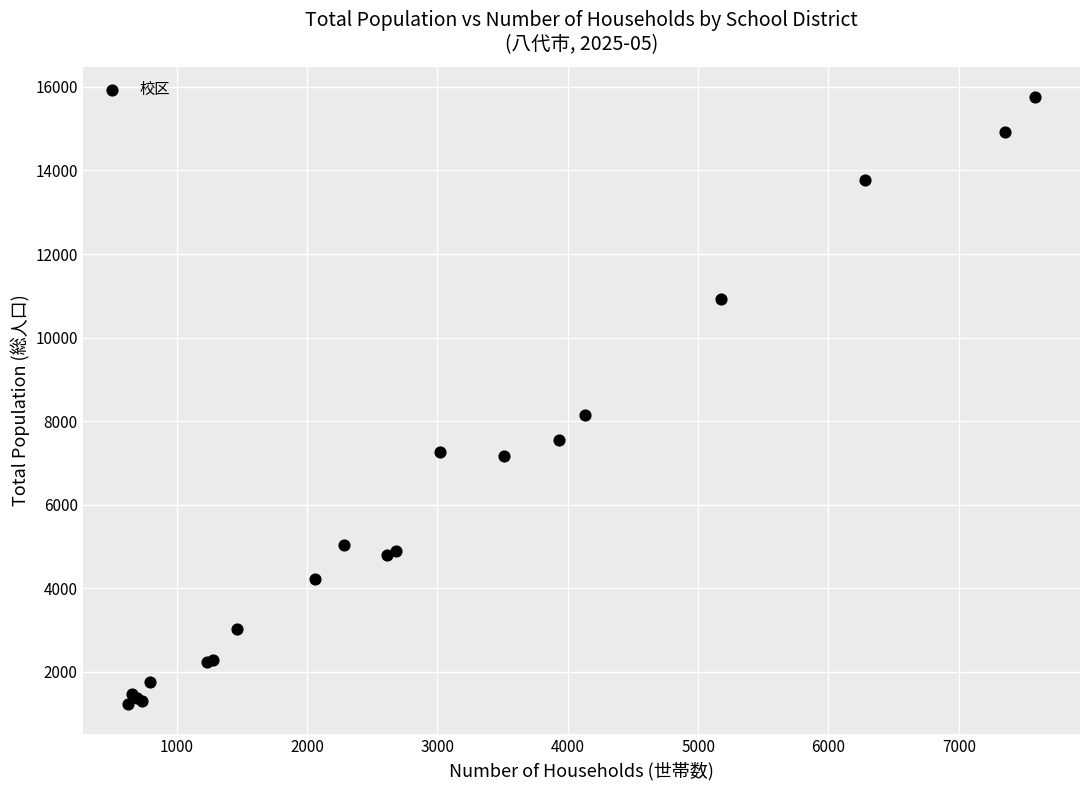

What Y value in the scatter plot is closest to 8497?

8148